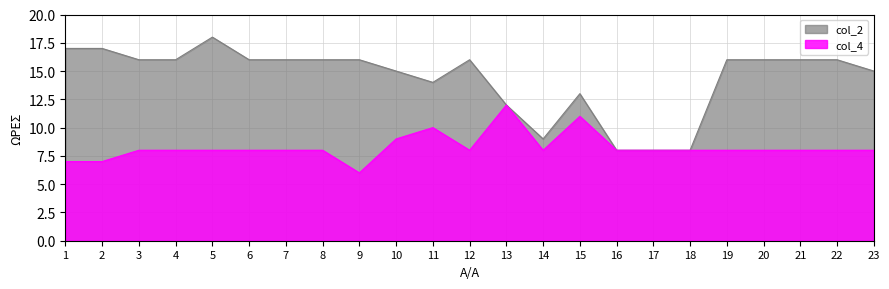

What is the difference between the highest and lowest values at 4?

8